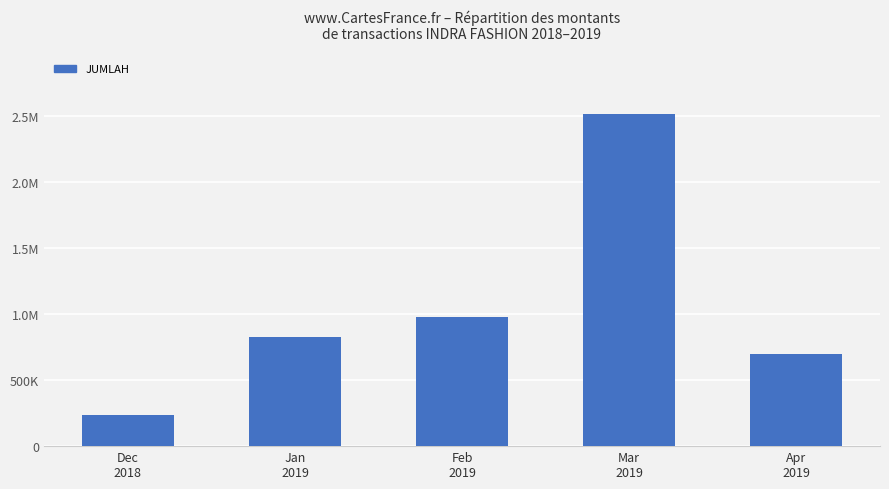

The value at Dec
2018 is 238088. True or false?

True